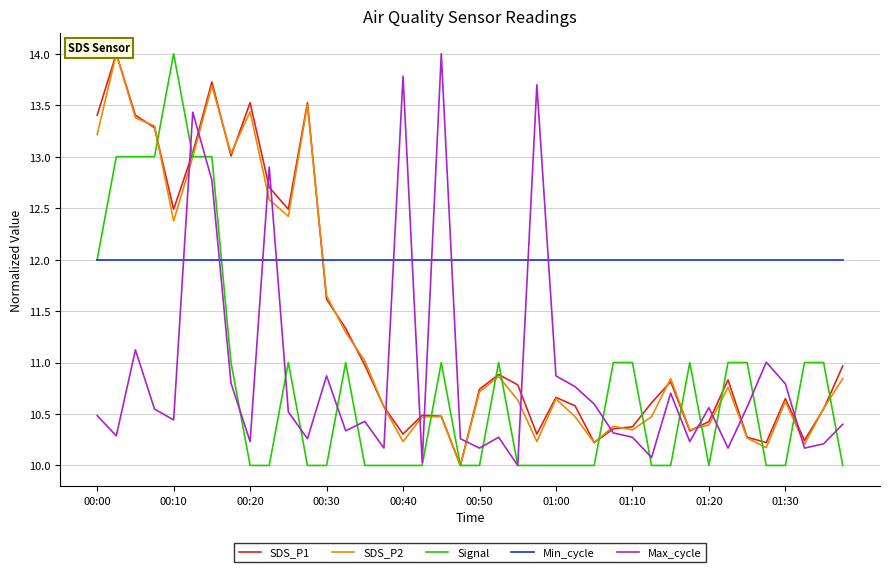

What is the lowest value of the Signal series?

10.0